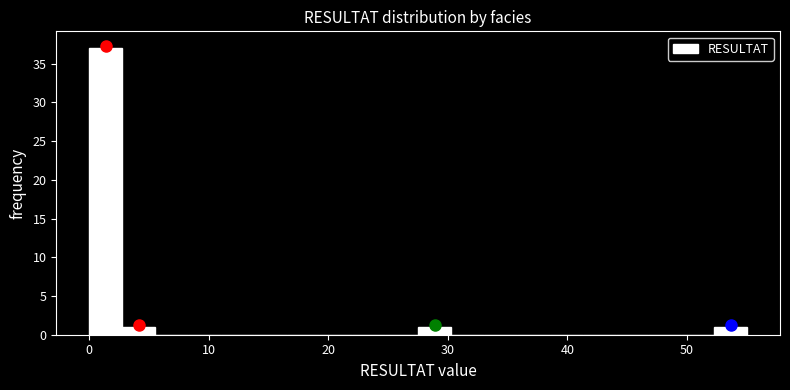

Read against the x-axis, roughly where is the centre of the tallest bar?

1